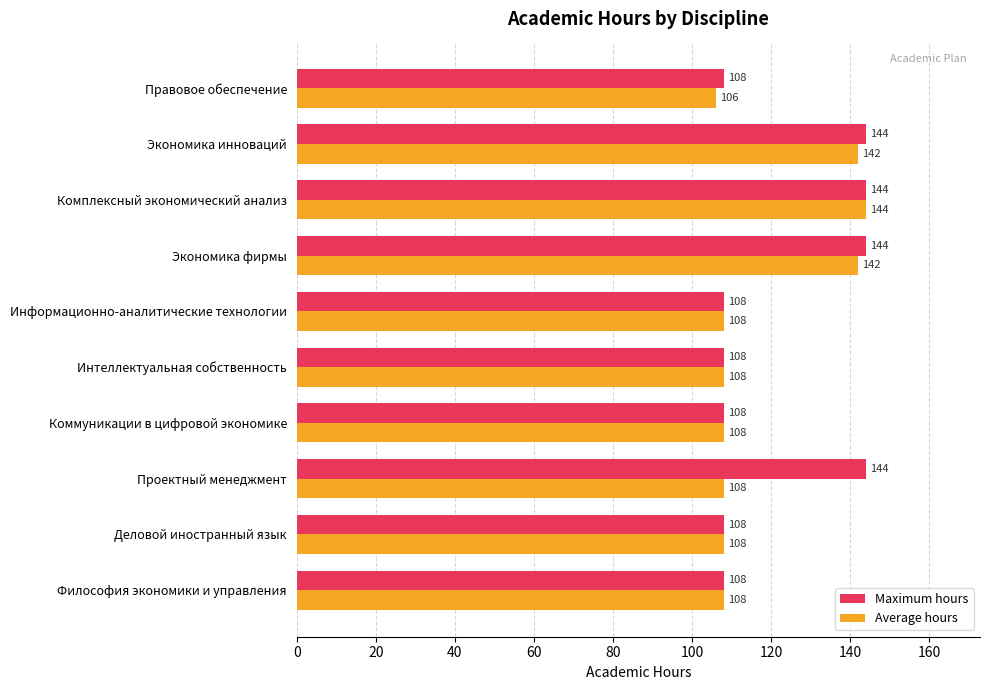

At which label does Average hours reach its peak?

Комплексный экономический анализ